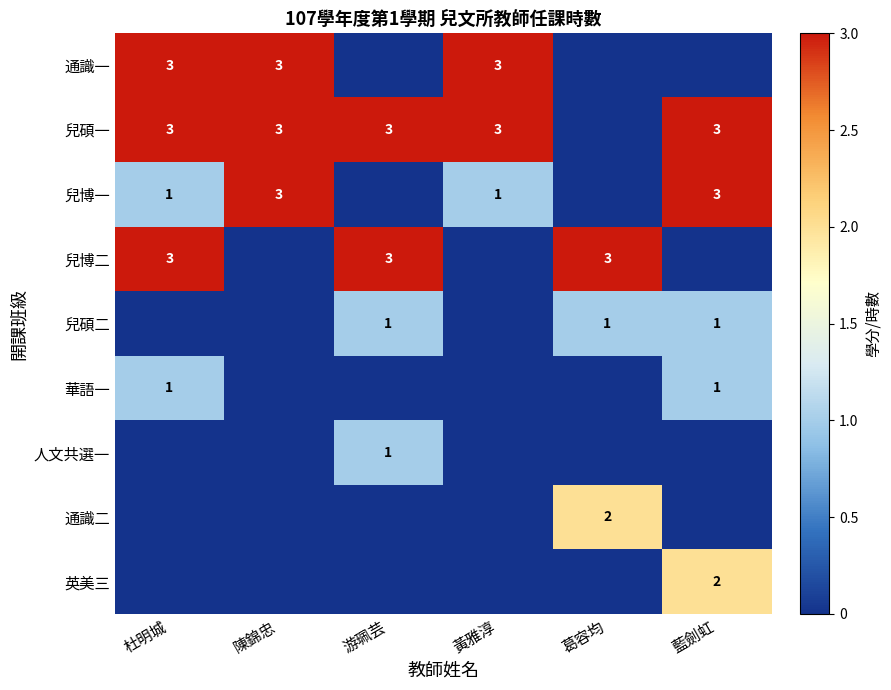

What is the difference between the highest and lowest values at 杜明城?

3